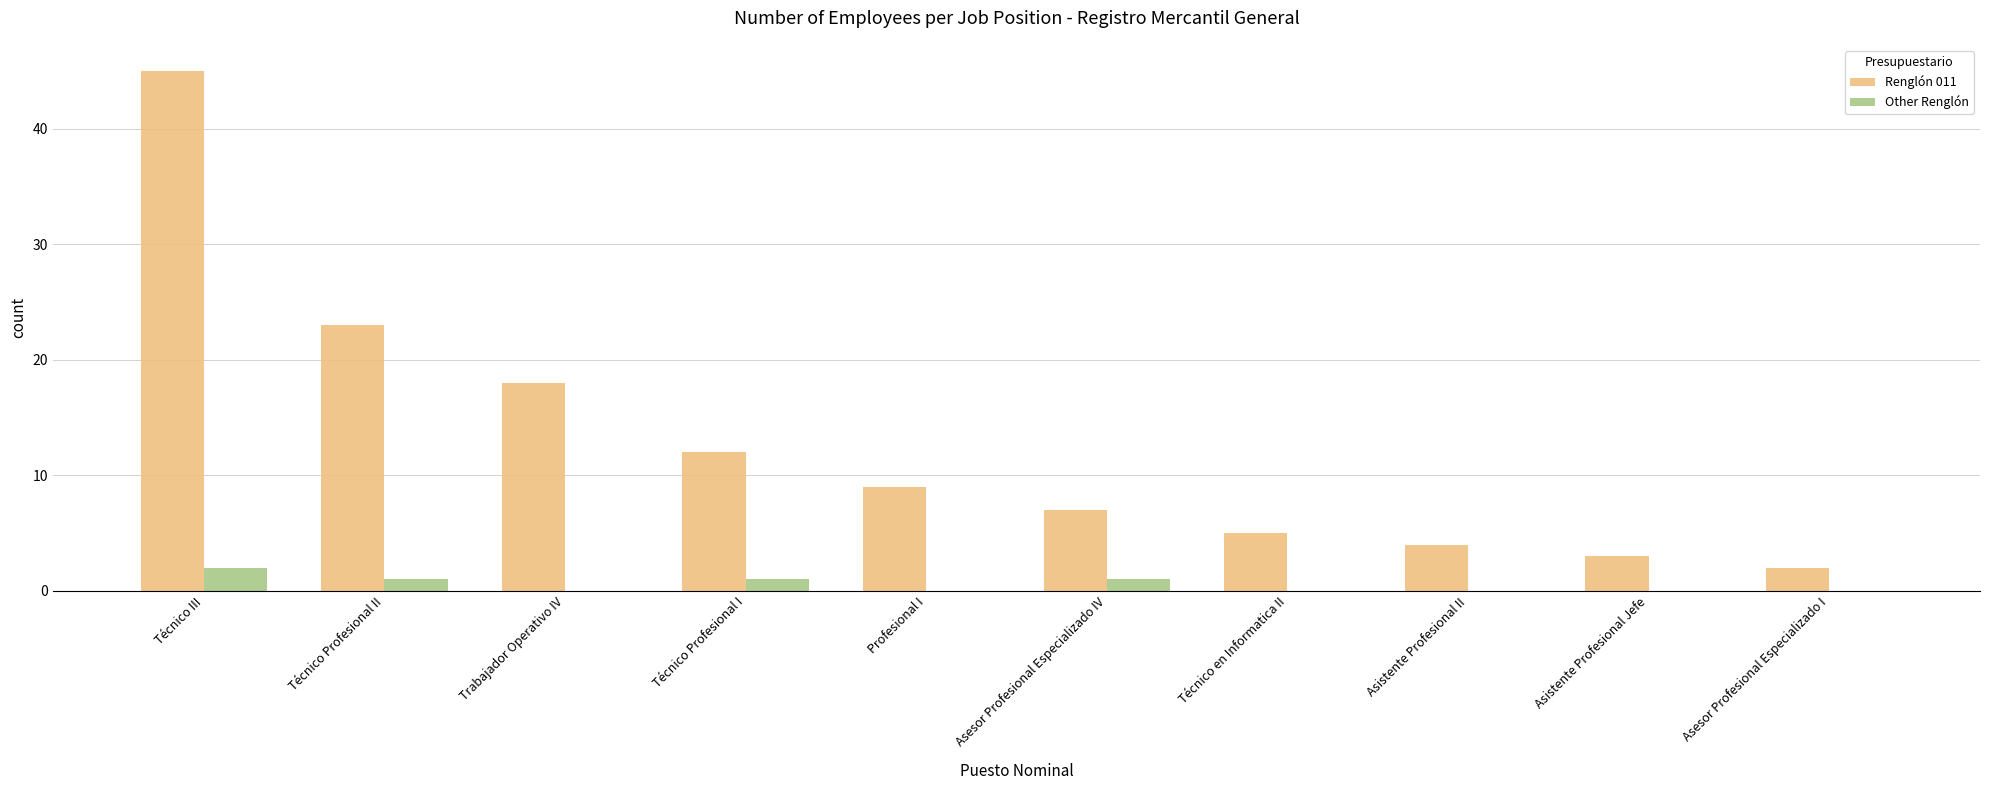

At which label does Renglón 011 reach its peak?

Técnico III